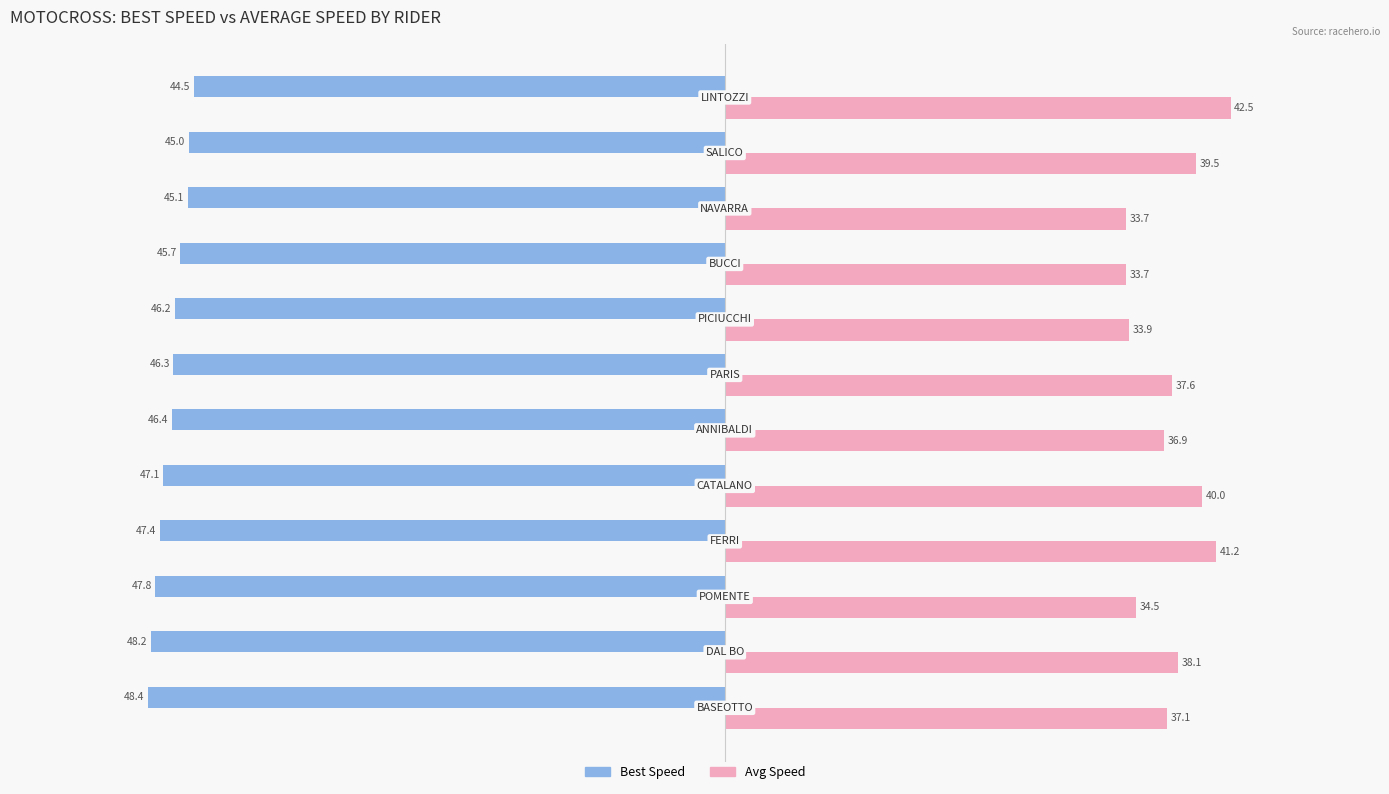

How many distinct data groups are displayed?

2